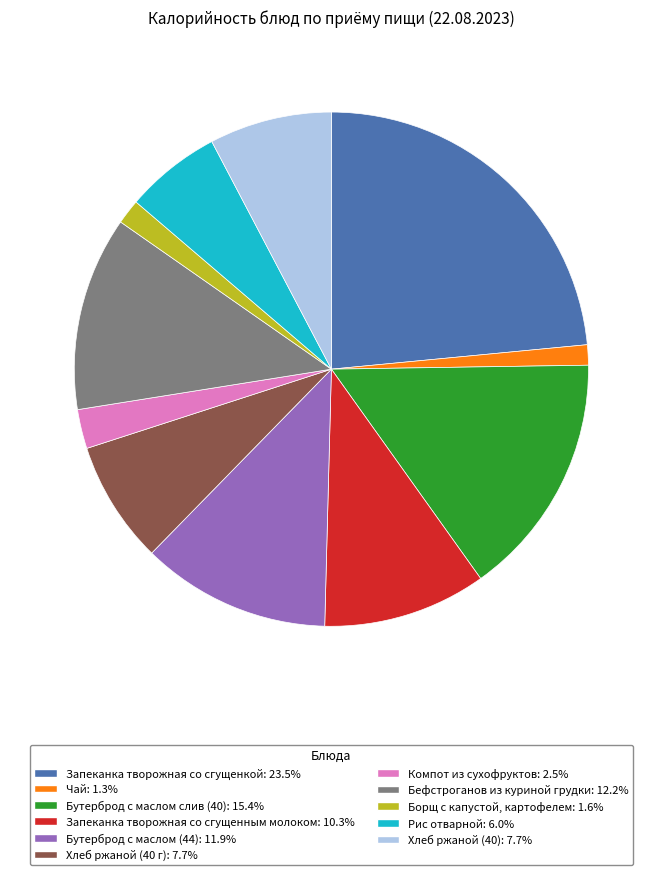

Count the number of slices in the pie.

11